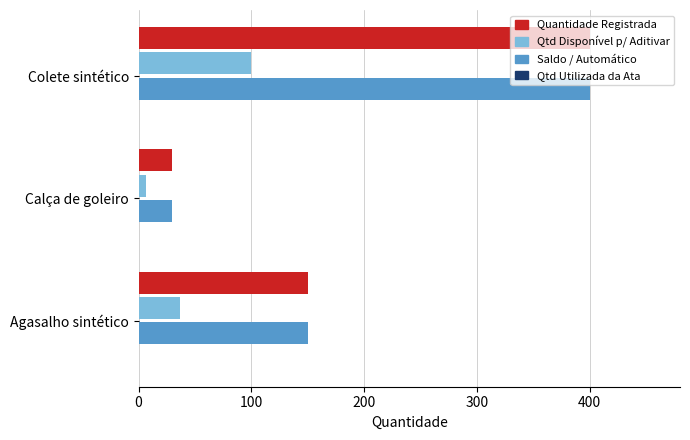

What is the greatest value displayed?

400